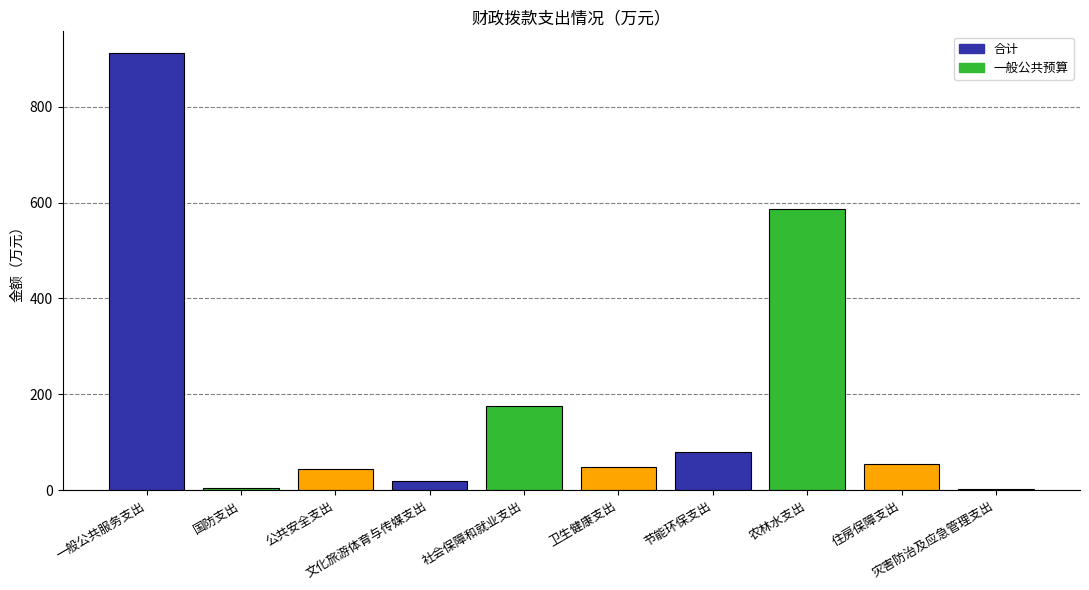

At which category does the chart reach its minimum across all series?

灾害防治及应急管理支出